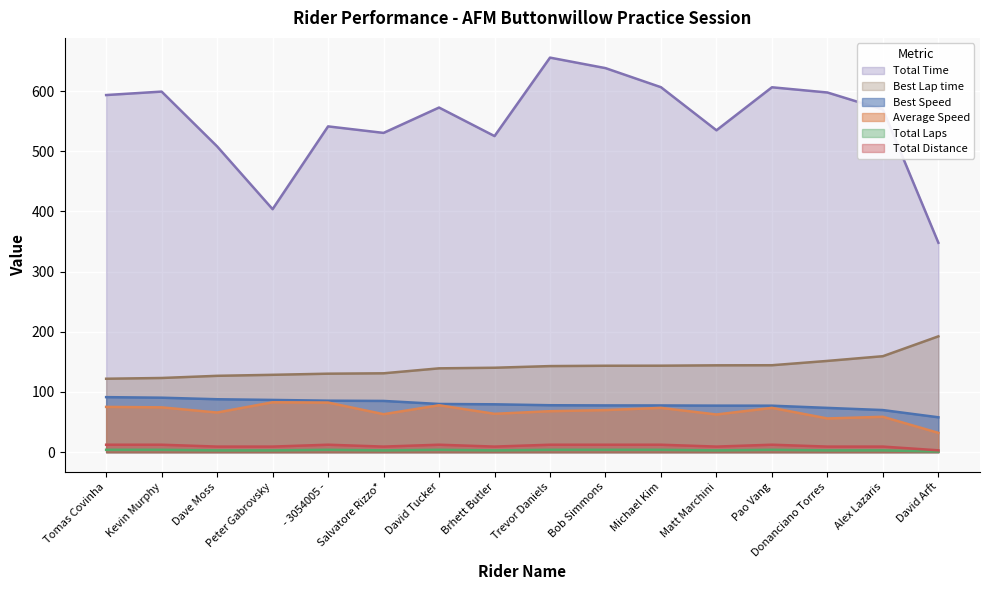

True or false: Best Speed has more than 2 interior local peaks.

False